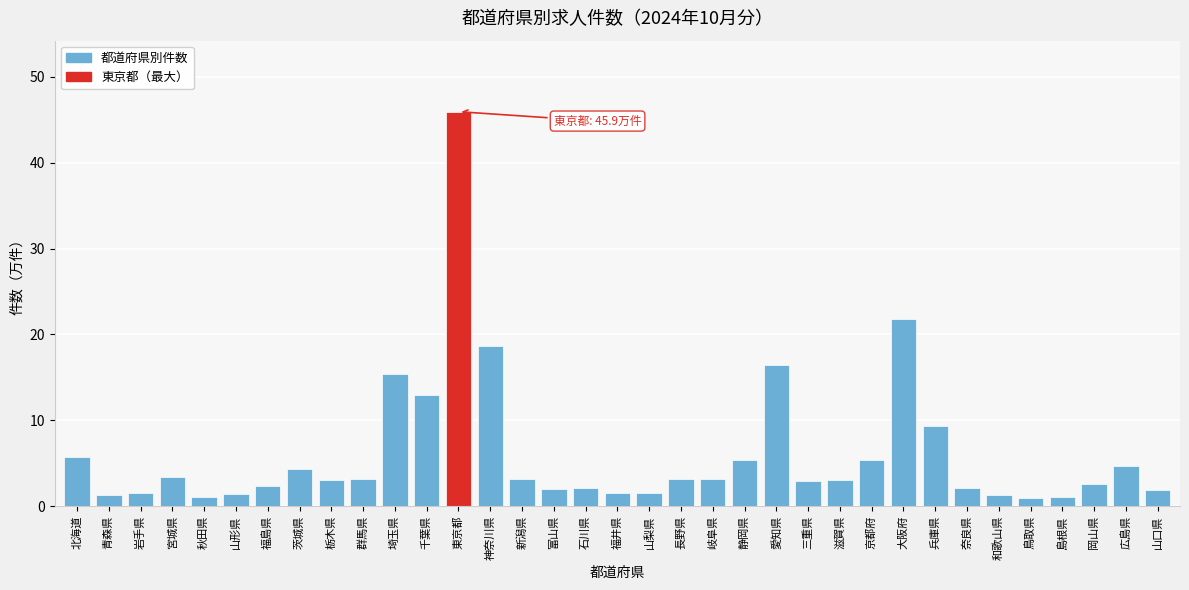

Which category has the highest value across all series?

東京都